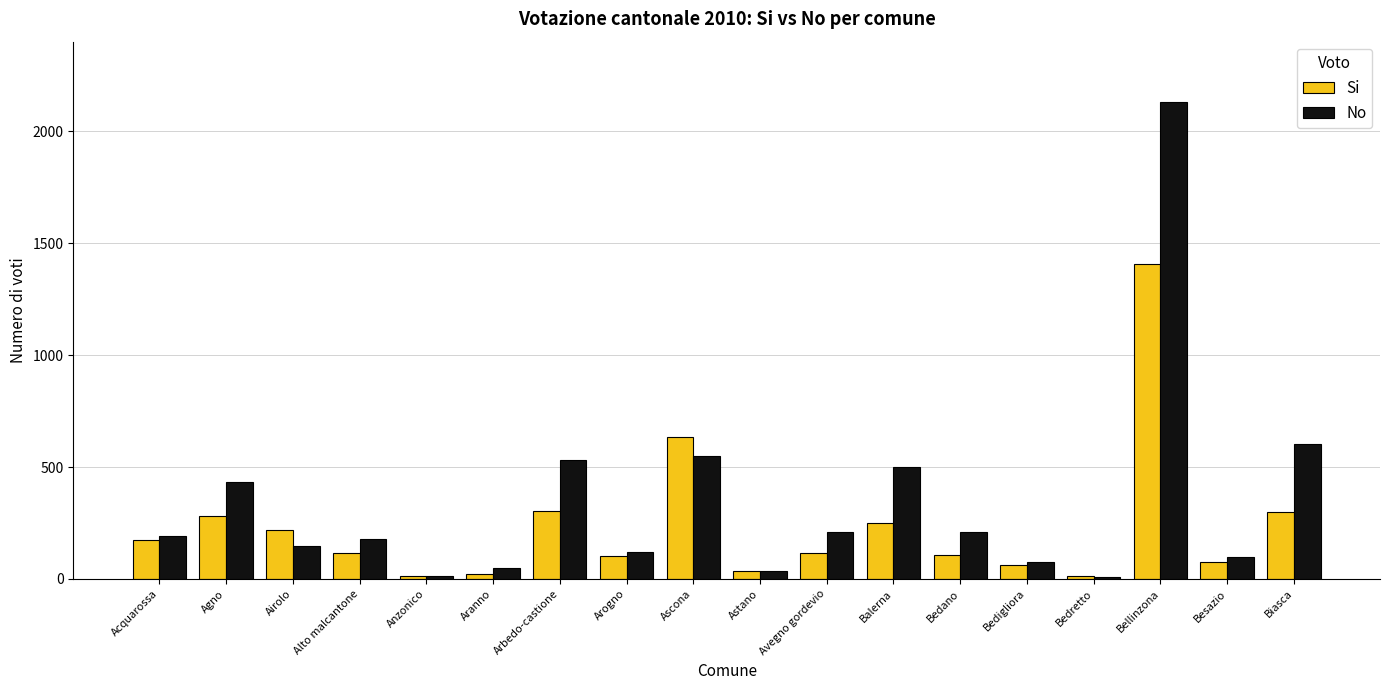

What is the greatest value displayed?

2129